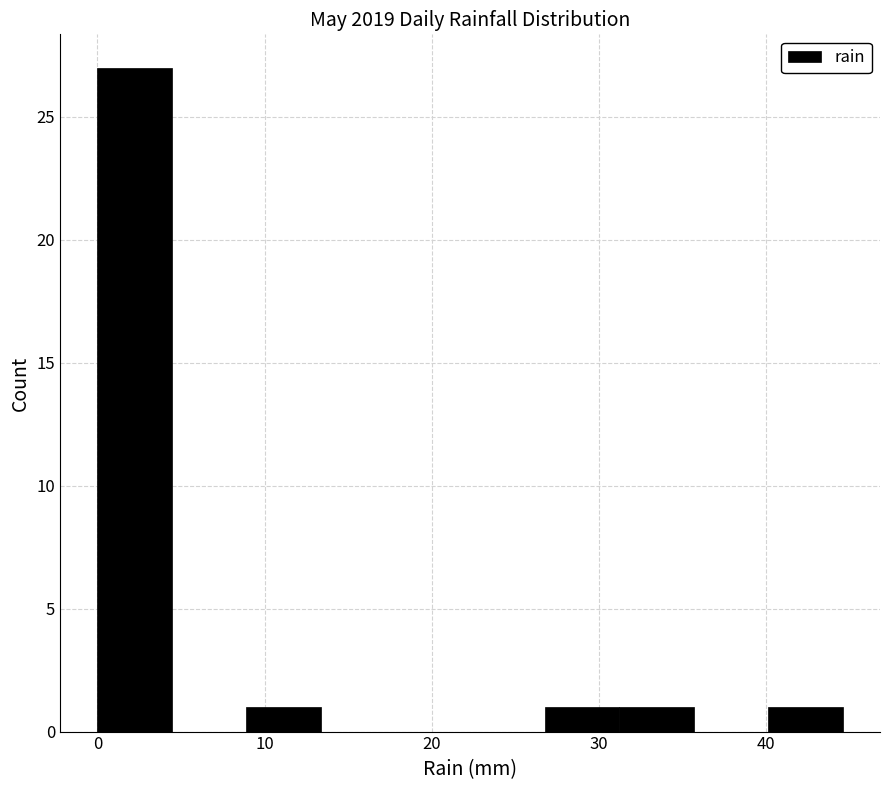

What is the height of the bar covering 0 to 4 on the x-axis? Neither the bar edges nor the heights are printed on the chart, so give them approximately, as read against the axes.

27